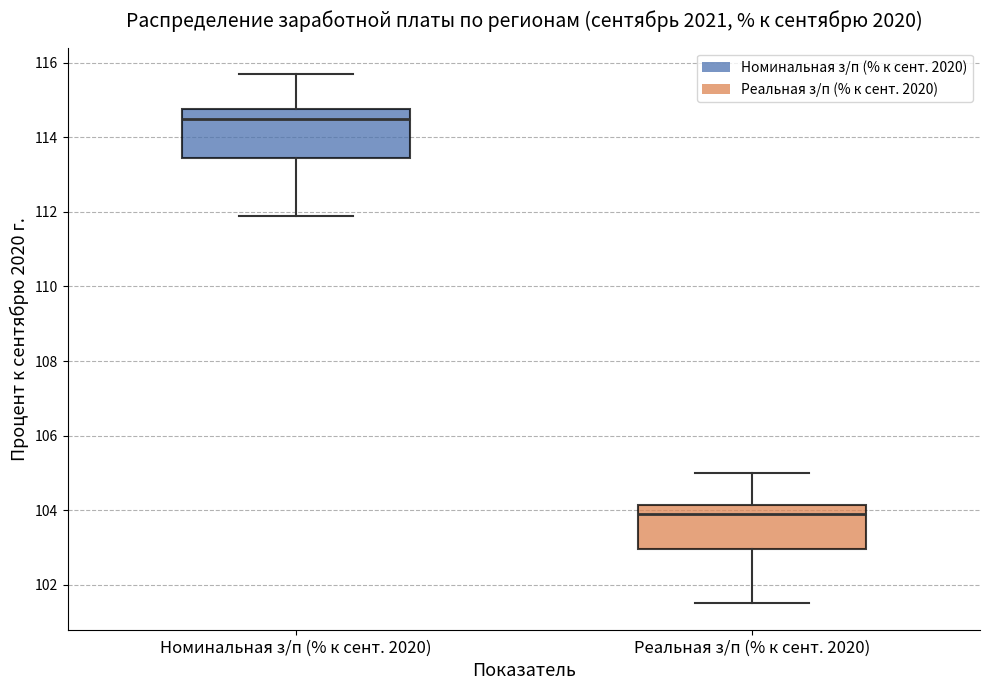

Reading left to right, read every box against the y-axis: the position of its median line, the range the box covers, and the ends of its whiskers. The values are not printed on the chart, so give them approximately, as read against the axis.

Номинальная з/п (% к сент. 2020): median 114.6, box 113.4 to 114.8, whiskers 112.0 to 115.8
Реальная з/п (% к сент. 2020): median 104.0, box 103.0 to 104.2, whiskers 101.6 to 105.0